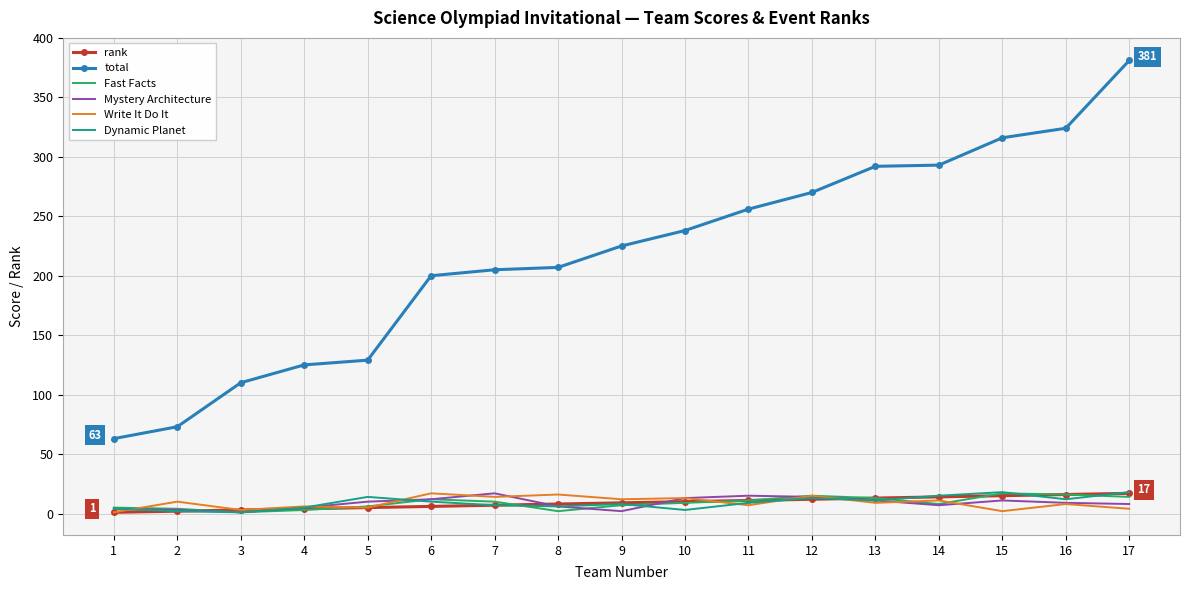

The total series shows 316 at 15. True or false?

True